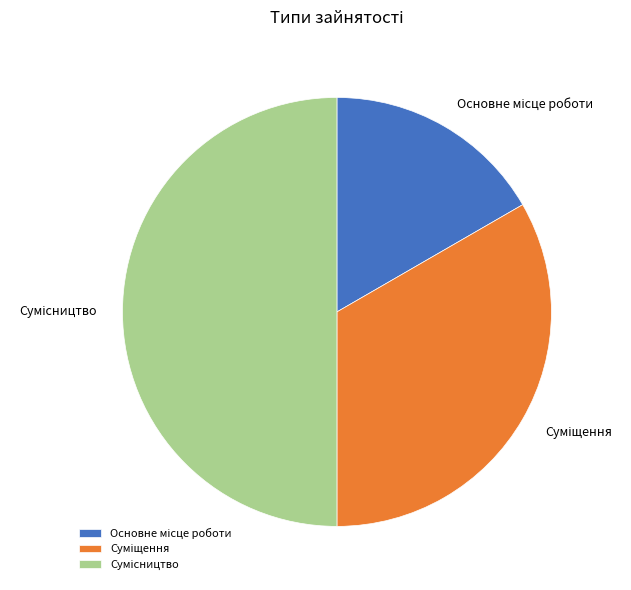

What is the largest slice in the pie chart?

Сумісництво